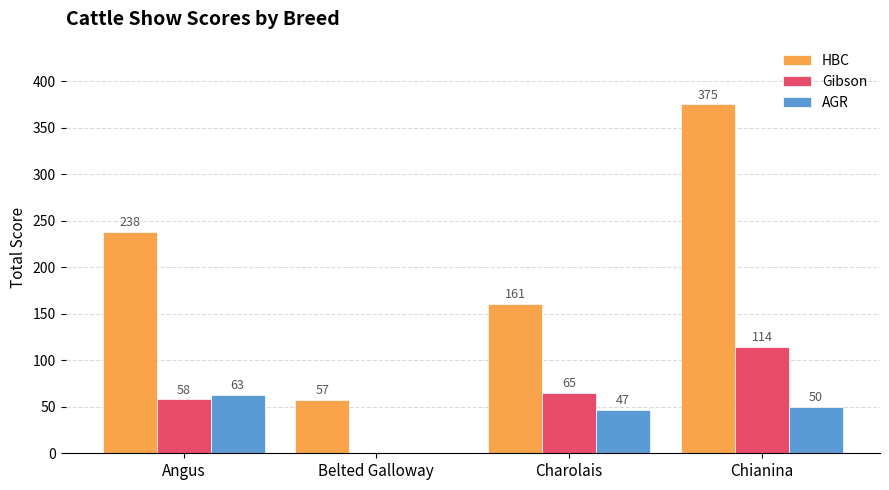

True or false: AGR has a value of 63 at Angus.

True